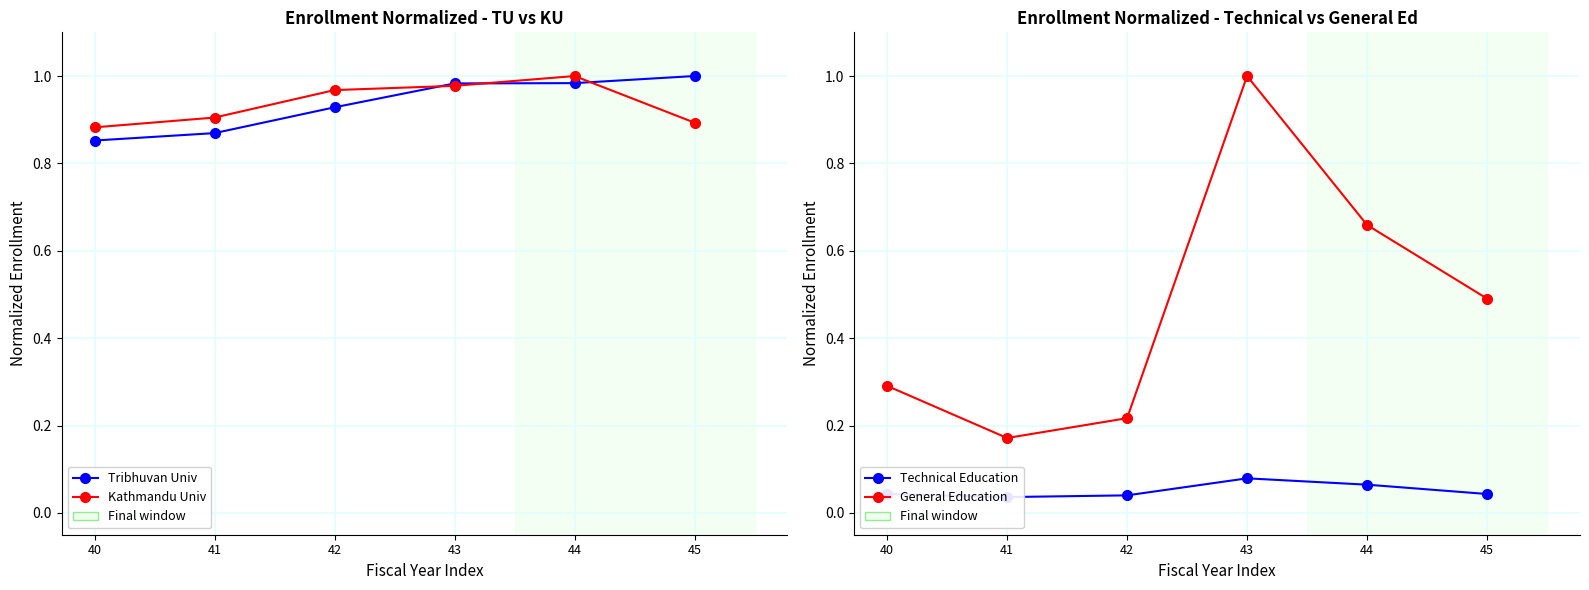

Which category has the lowest value in the Tribhuvan Univ series?

40